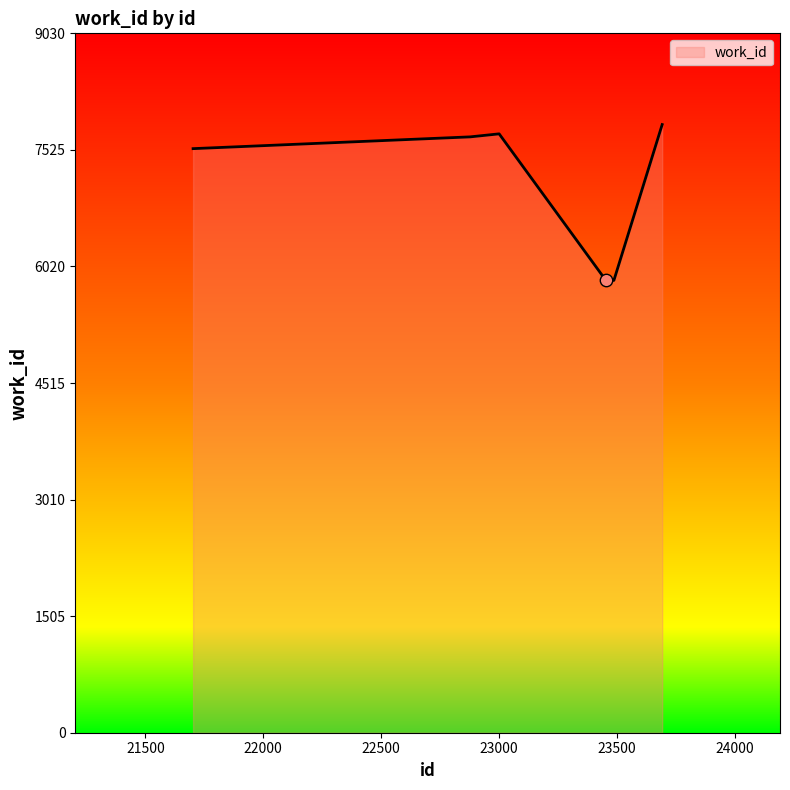

What is the minimum value shown in the chart?

5841